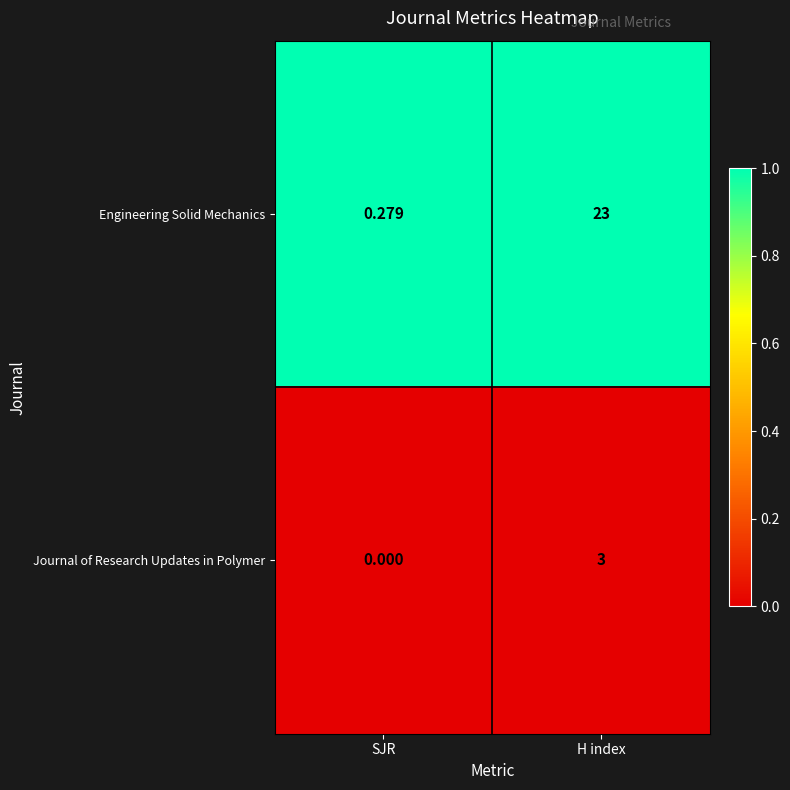

What is the total value across all series at H index?

26.0